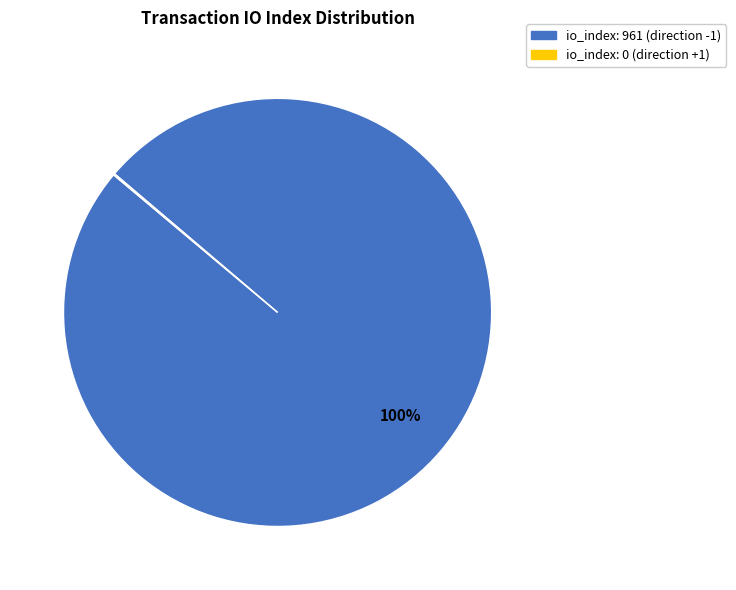

Is there any slice that represents more than half of the pie?

Yes